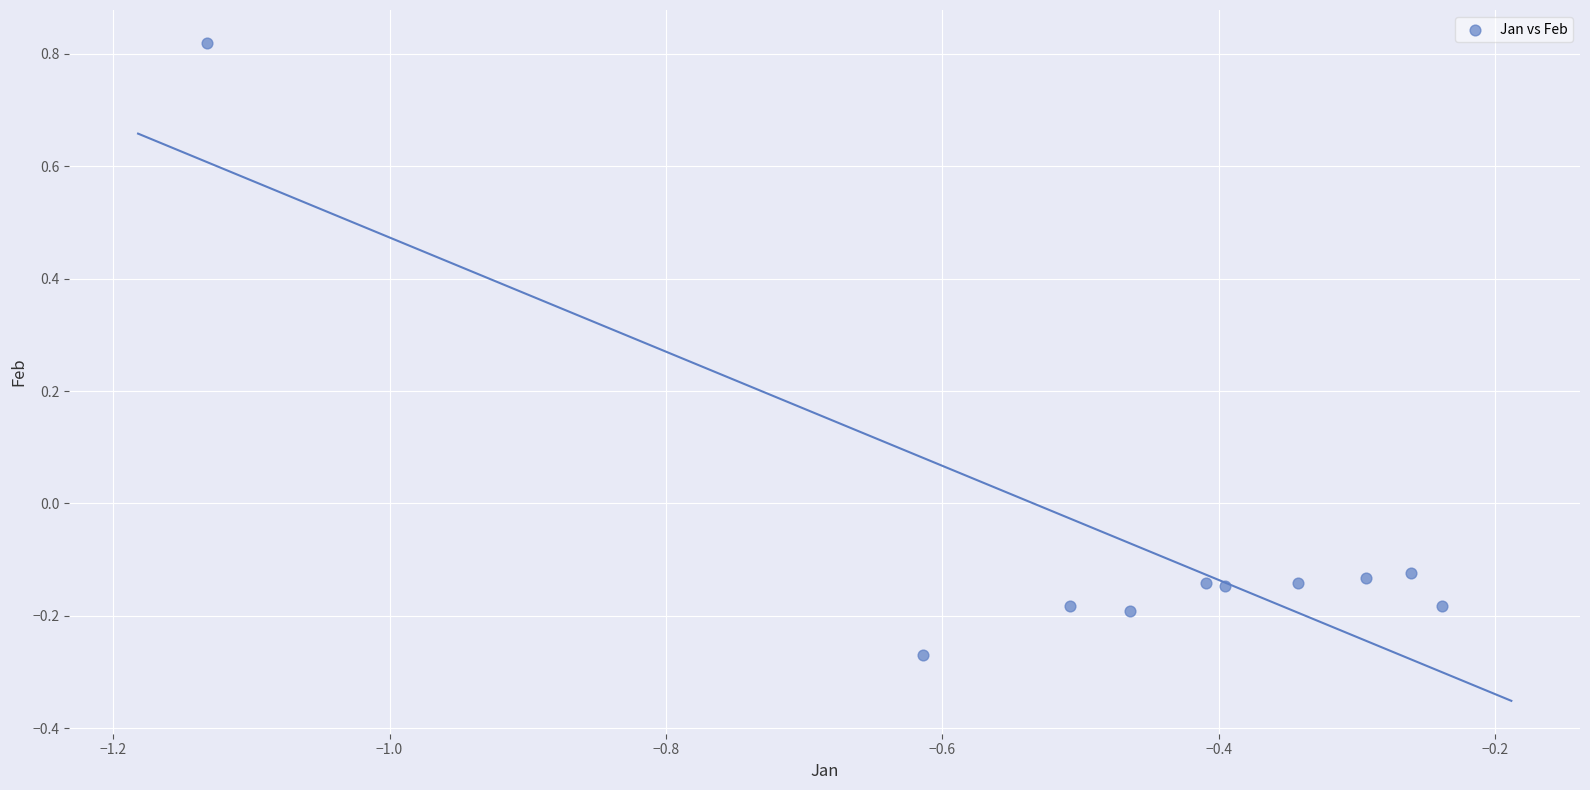

What is the range of Y values (max minus min)?

1.1